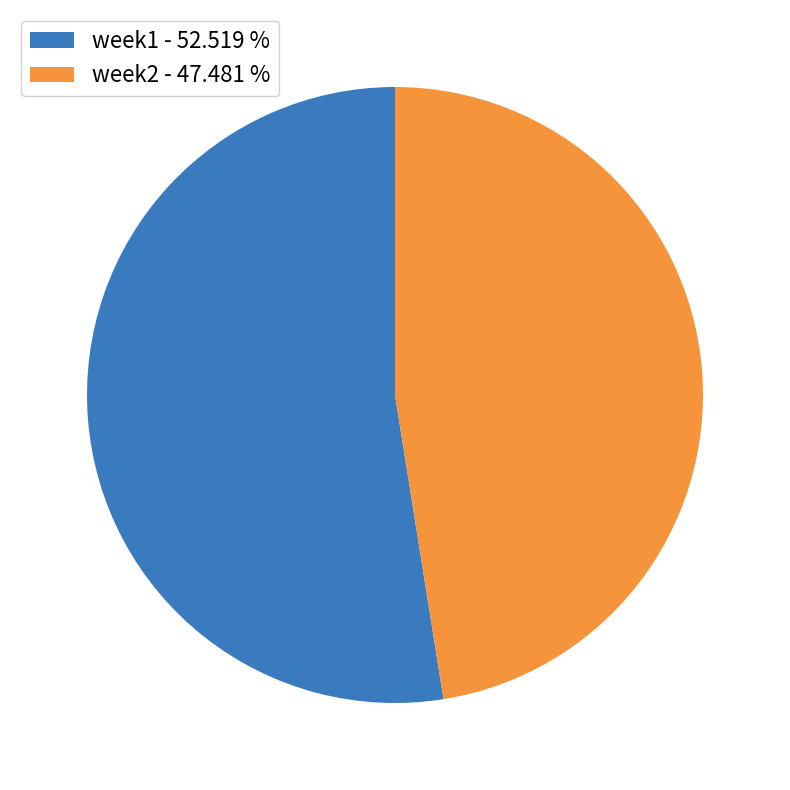

Rank the categories by value from highest to lowest.

week1, week2